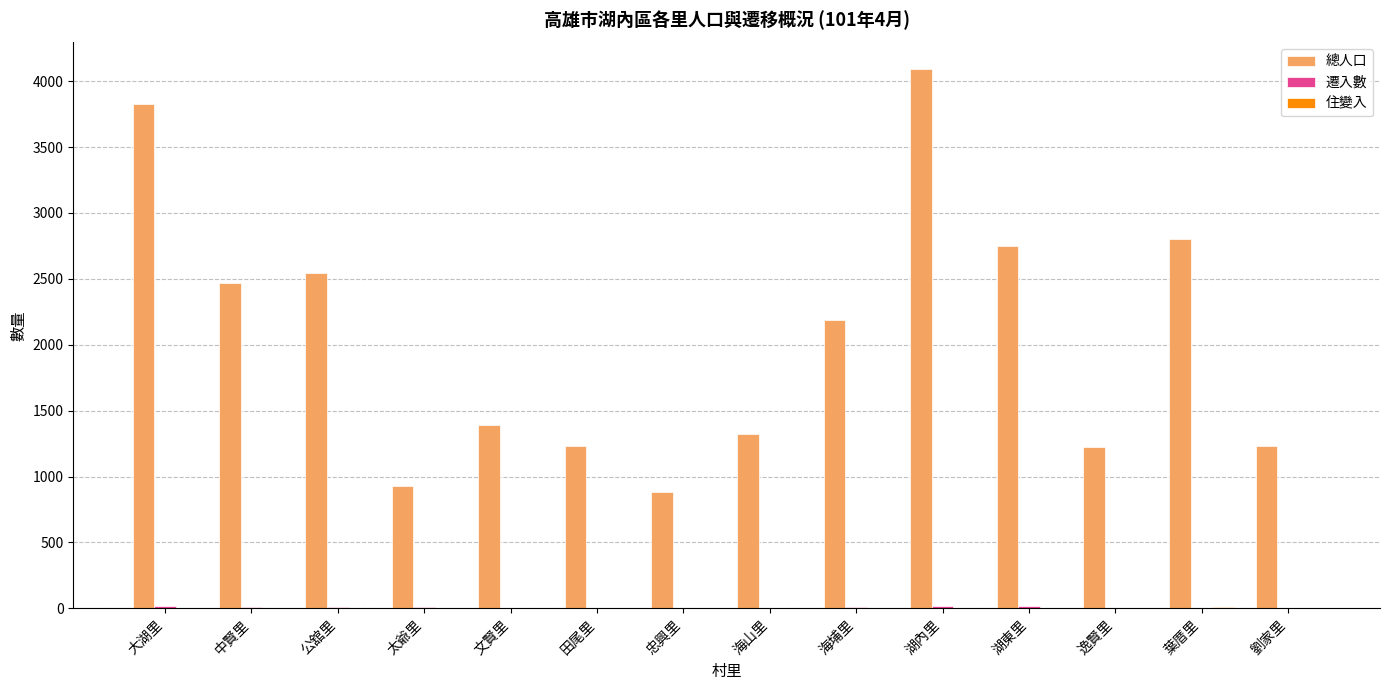

What is the maximum value shown in the chart?

4089